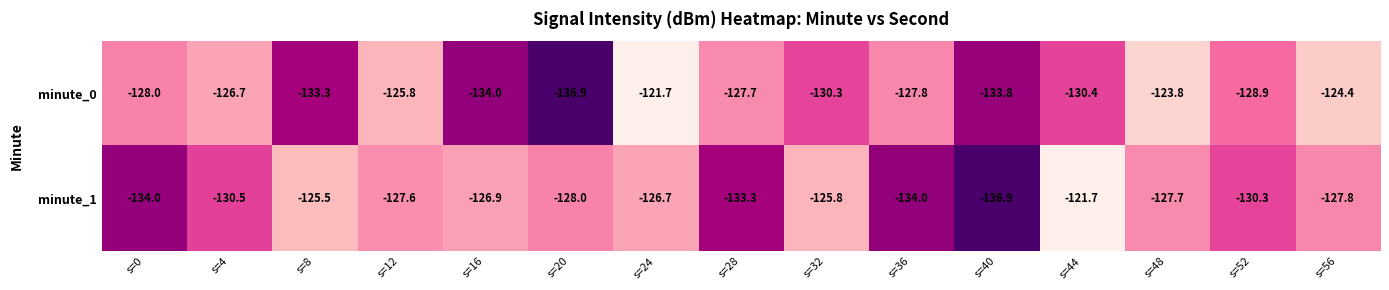

What is the minimum value for minute_1?

-136.9